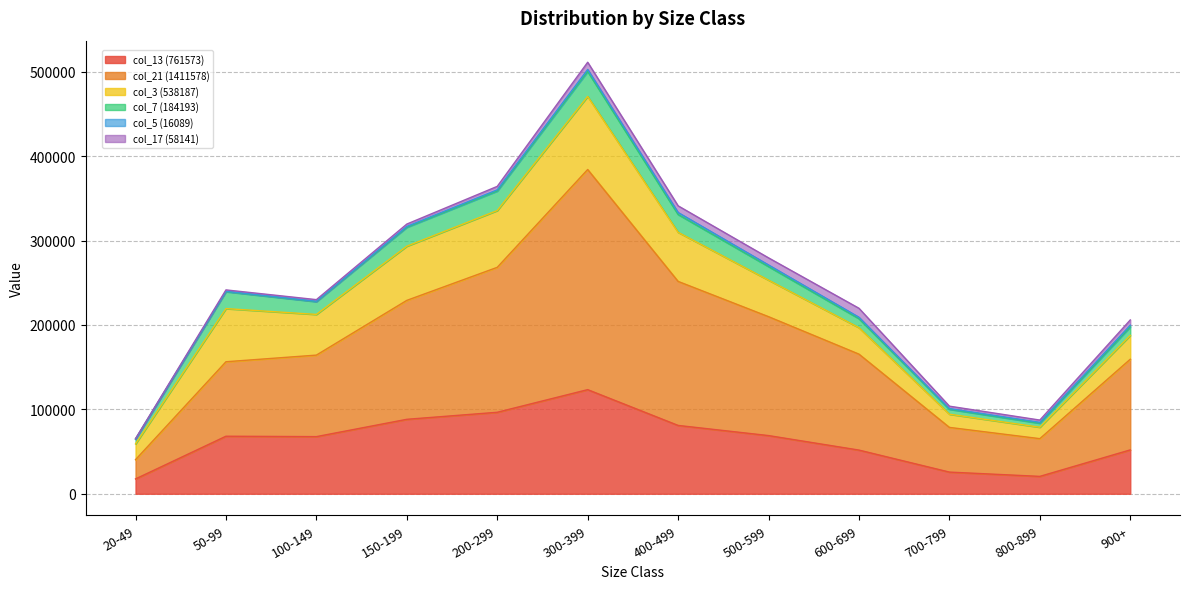

Which series changed the most between 50-99 and 600-699?

col_3 (538187)